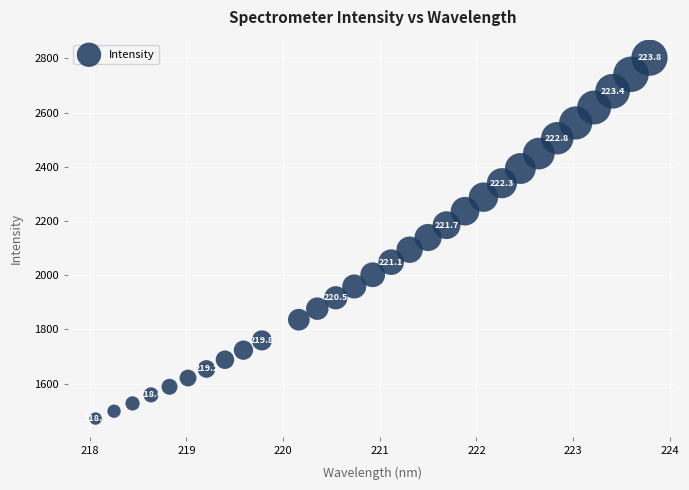

What is the range of X values (max minus min)?

5.7